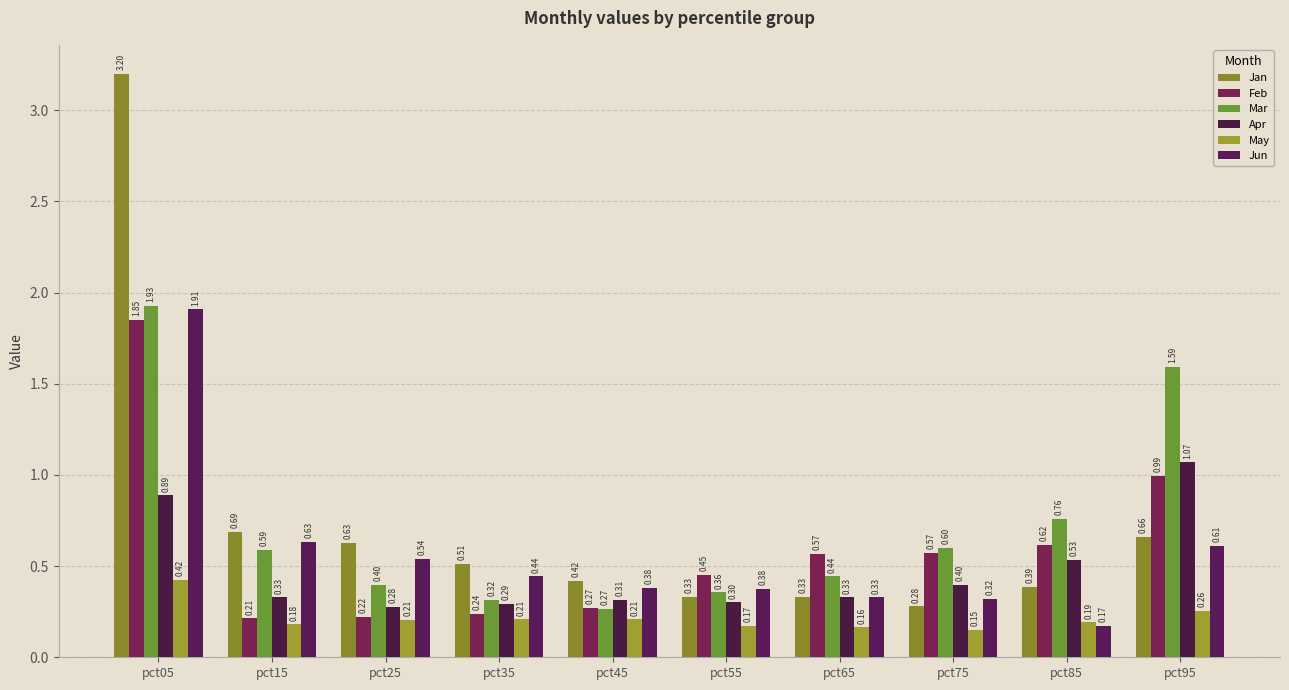

What are all the series names shown in the legend?

Jan, Feb, Mar, Apr, May, Jun